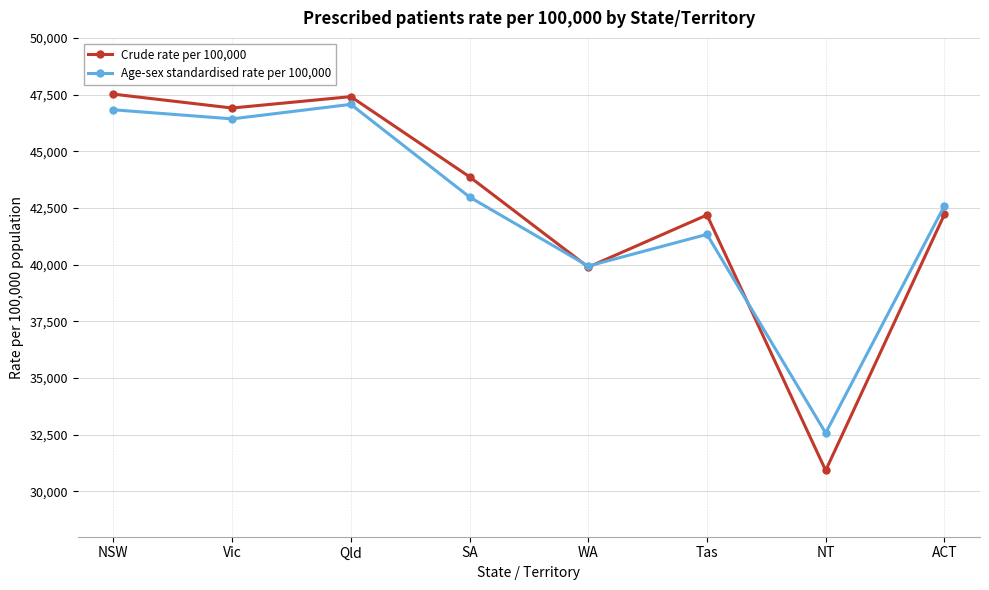

The value of Crude rate per 100,000 at NT is 49907. True or false?

False